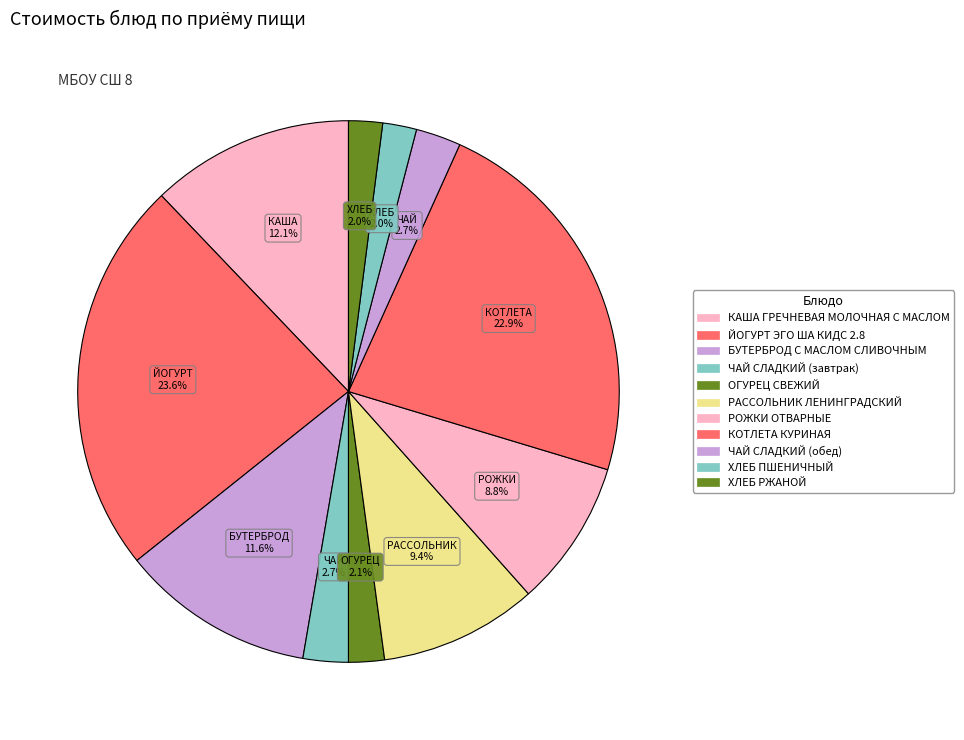

How many slices are in this pie chart?

11